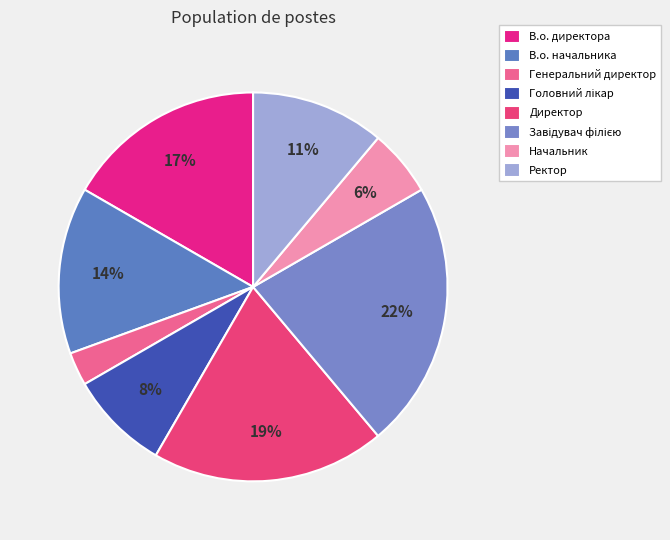

What percentage is the Завідувач філією slice, to the nearest percent?

22%